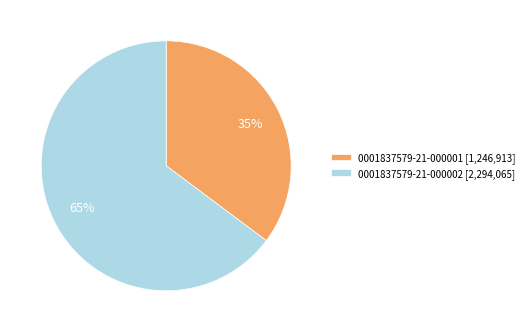

What percentage is the 0001837579-21-000002 slice, to the nearest percent?

65%